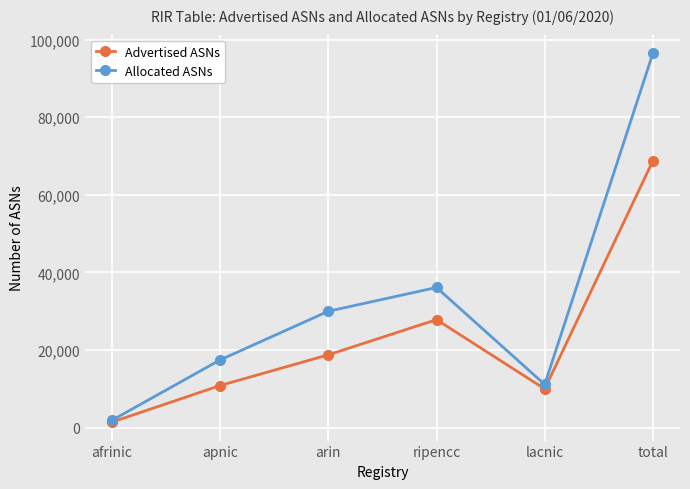

At how many categories does at least one series exceed 27187?

3